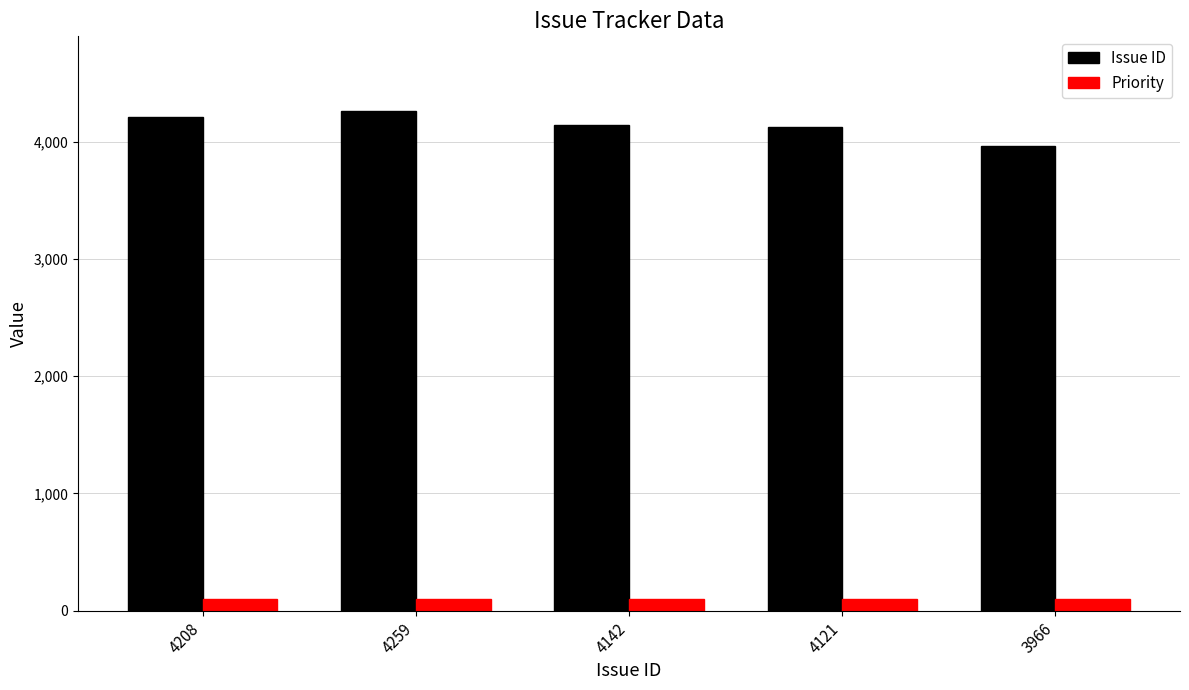

Are the bars horizontal?

No